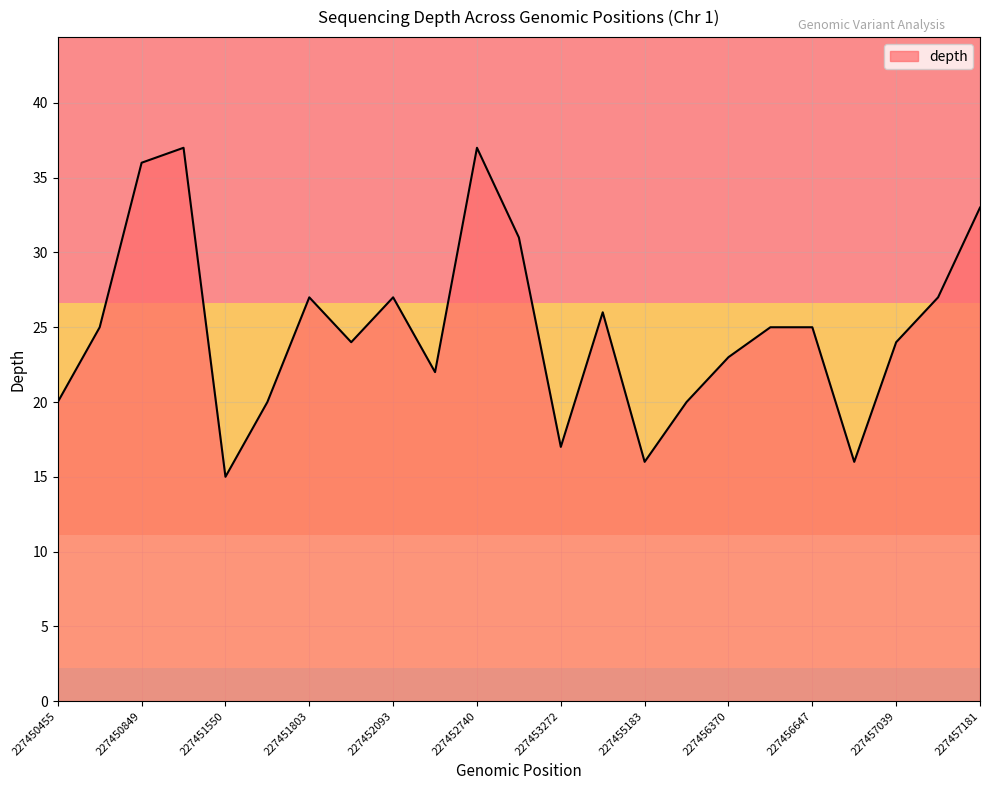

How many interior local valleys (lower than both neighbors) does the data have?

6